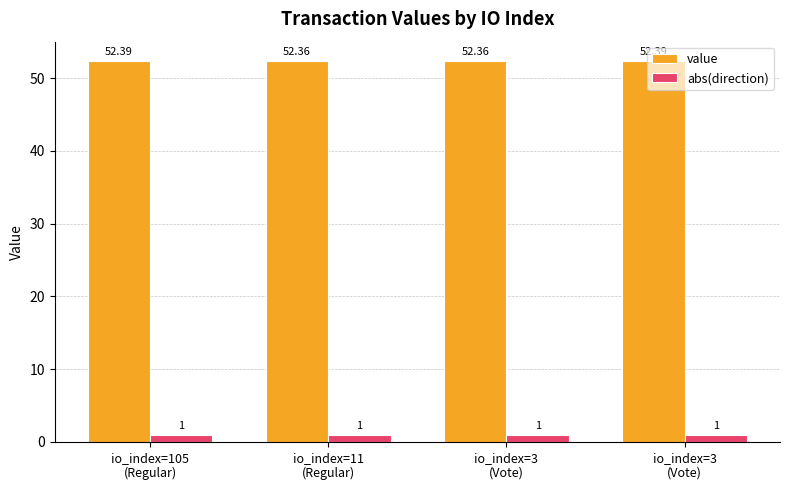

At how many categories does at least one series exceed 1?

4